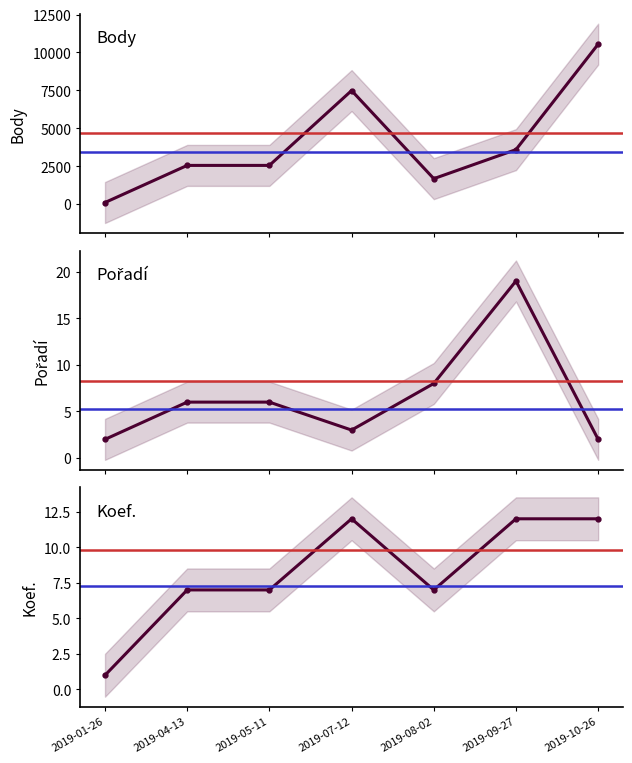

Which has a higher value, 2019-08-02 or 2019-09-27?

2019-09-27